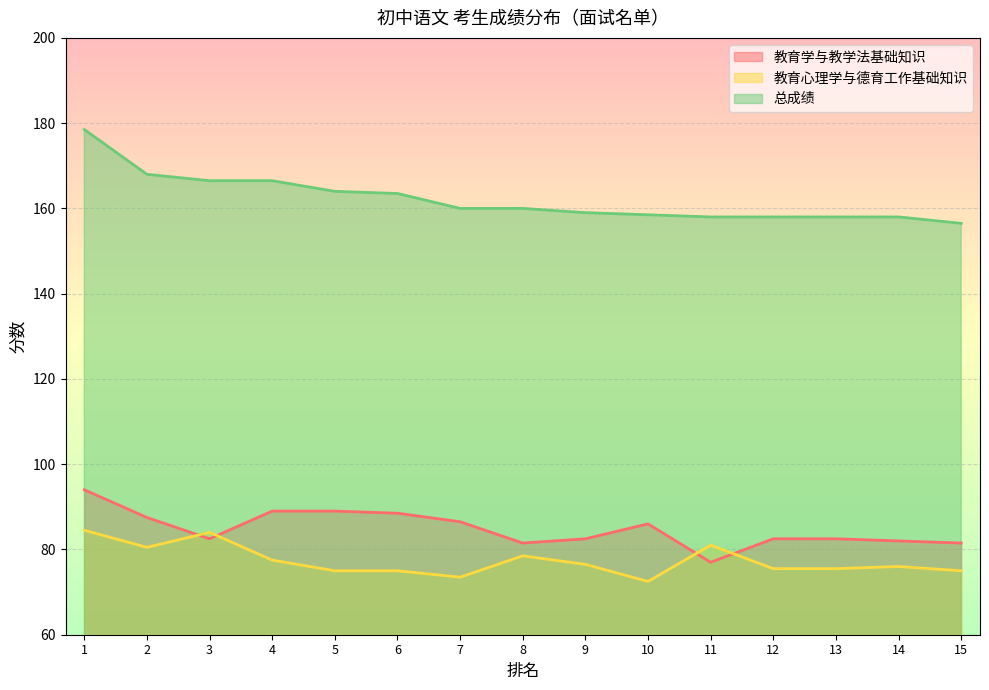

Rank the series by their maximum value, from lowest to highest.

教育心理学与德育工作基础知识, 教育学与教学法基础知识, 总成绩